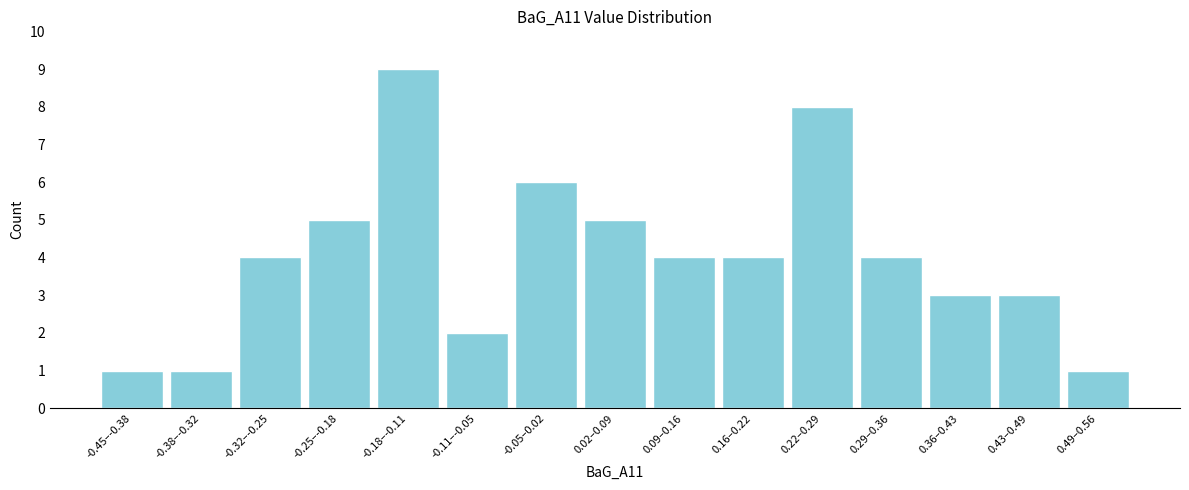

Reading right to left, transcribe all the data shown in this chart.

0.49–0.56=1	0.43–0.49=3	0.36–0.43=3	0.29–0.36=4	0.22–0.29=8	0.16–0.22=4	0.09–0.16=4	0.02–0.09=5	-0.05–0.02=6	-0.11–-0.05=2	-0.18–-0.11=9	-0.25–-0.18=5	-0.32–-0.25=4	-0.38–-0.32=1	-0.45–-0.38=1